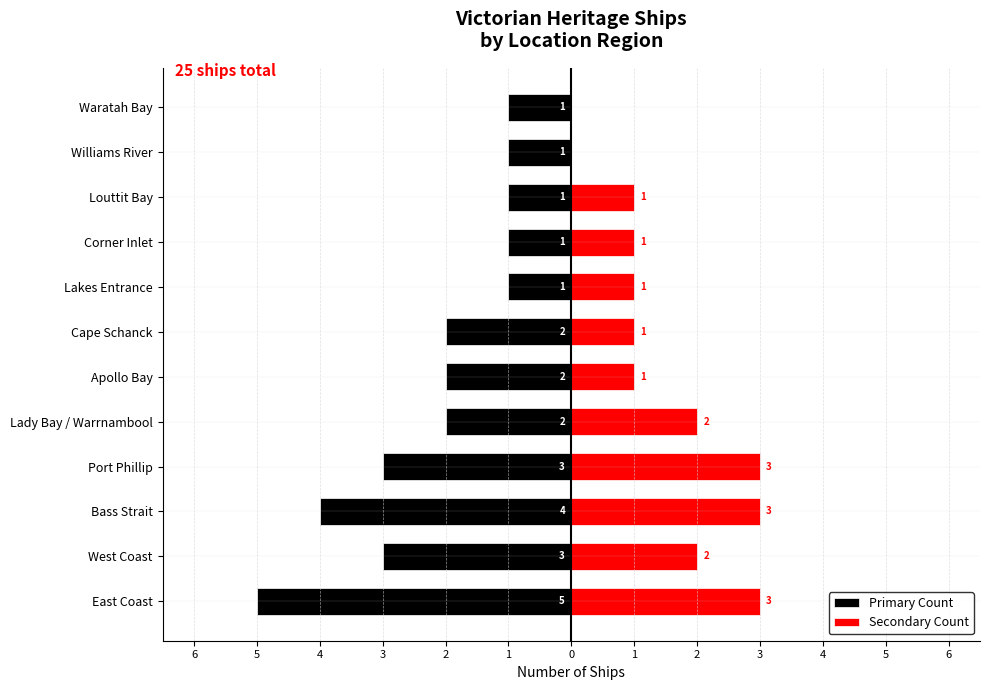

What is the label of the 5th bar from the left?

Lady Bay / Warrnambool